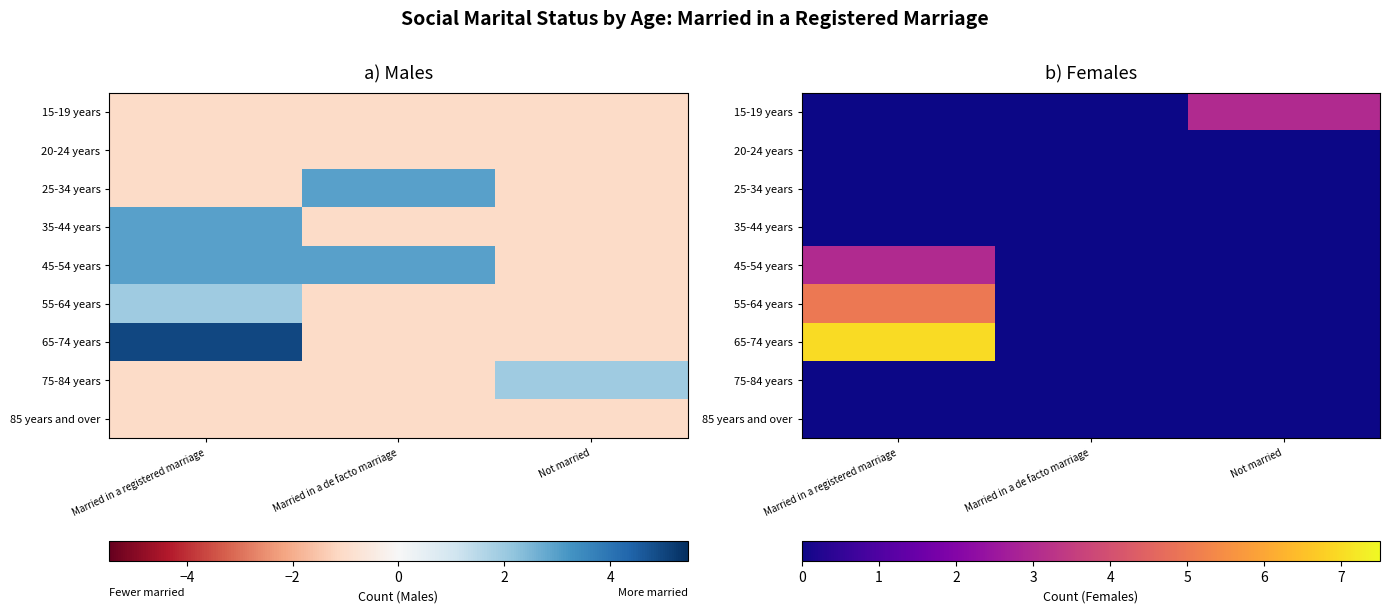

At how many categories does at least one series exceed 0?

2